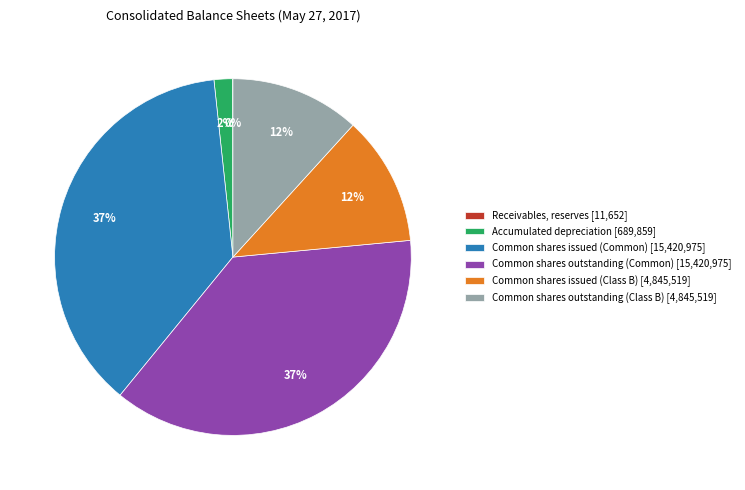

Does Common shares outstanding (Common) [15,420,975] represent more than half of the total?

No